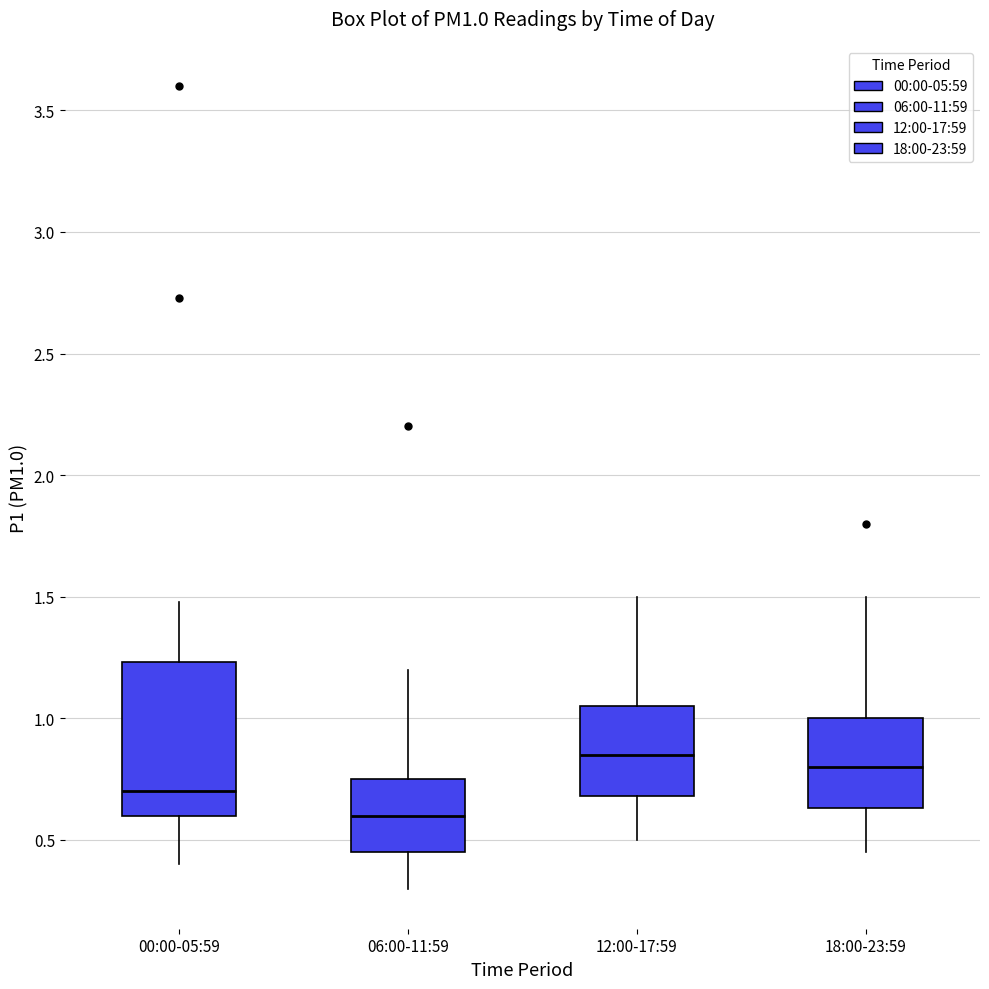

Comparing the boxes themselves (not the whiskers), which one is the tallest?

00:00-05:59